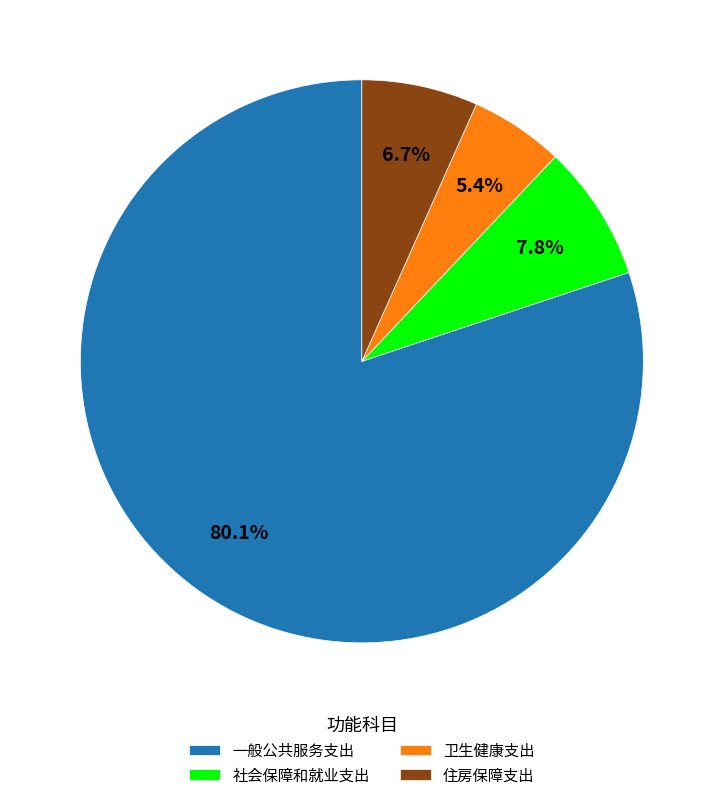

To the nearest percent, what is the difference between the 住房保障支出 and 一般公共服务支出 slice percentages?

73%